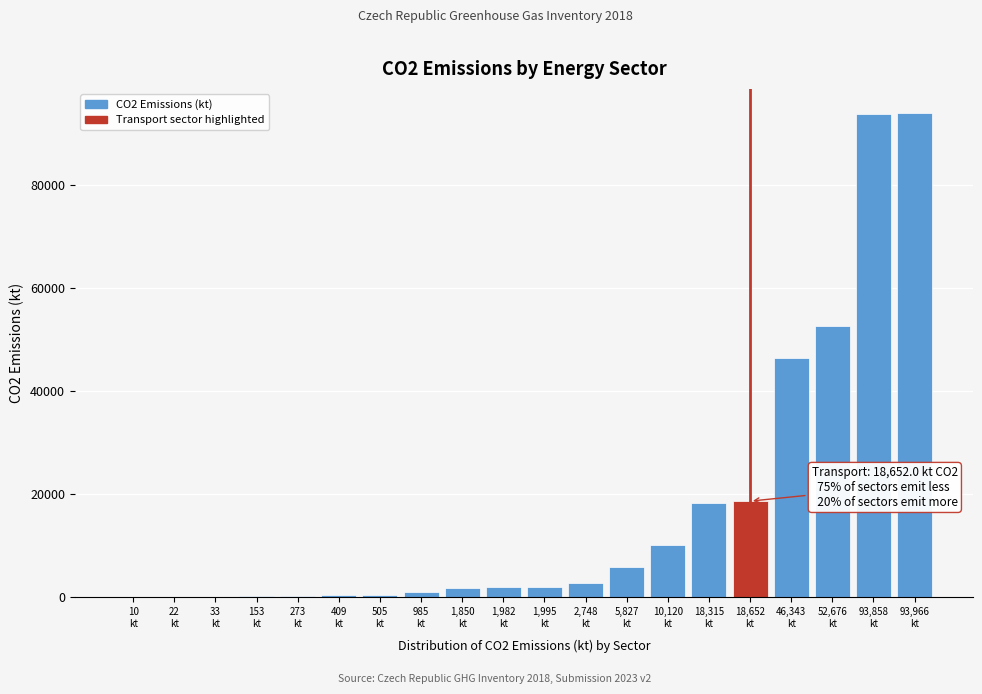

What is the sum of all values?

350720.4